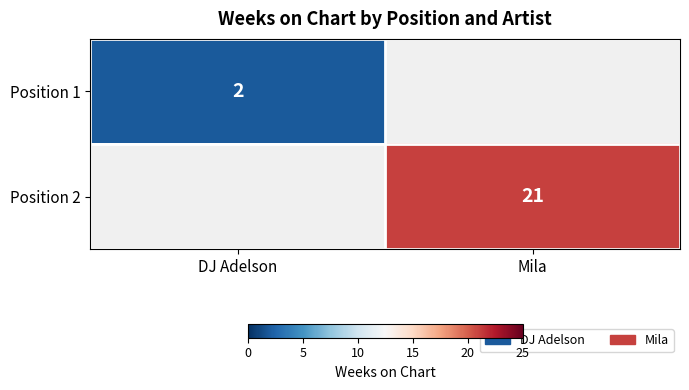

Count the number of data series in this chart.

2